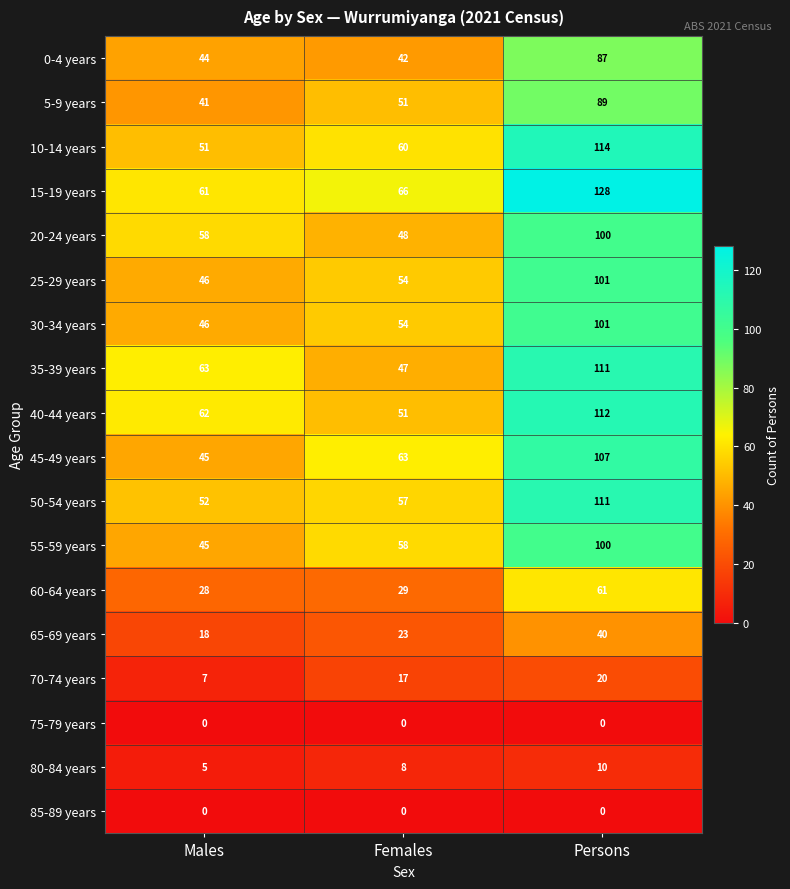

What is the difference between the second highest and minimum values in the 10-14 years series?

9